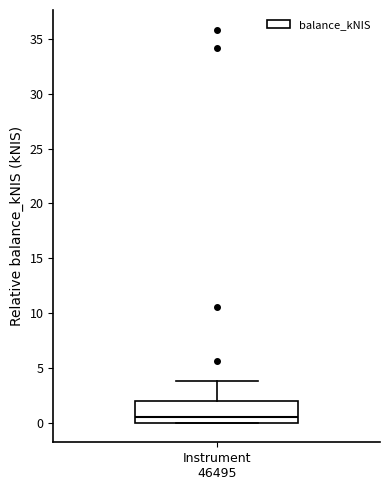

Transcribe this box plot: give where the median line is, the range the box spans, and where the two whiskers end, as read against the y-axis. The values are not printed on the chart, so give them approximately, as read against the axis.

median 0.5, box 0.0 to 2.0, whiskers 0.0 to 4.0